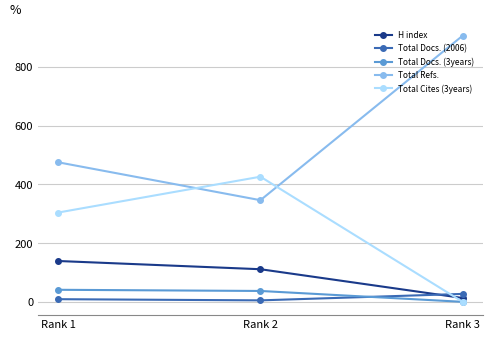

Reading left to right, list all the values displayed in this chart.

H index: 139	111	13
Total Docs. (2006): 9	5	27
Total Docs. (3years): 41	37	0
Total Refs.: 475	346	906
Total Cites (3years): 304	426	0